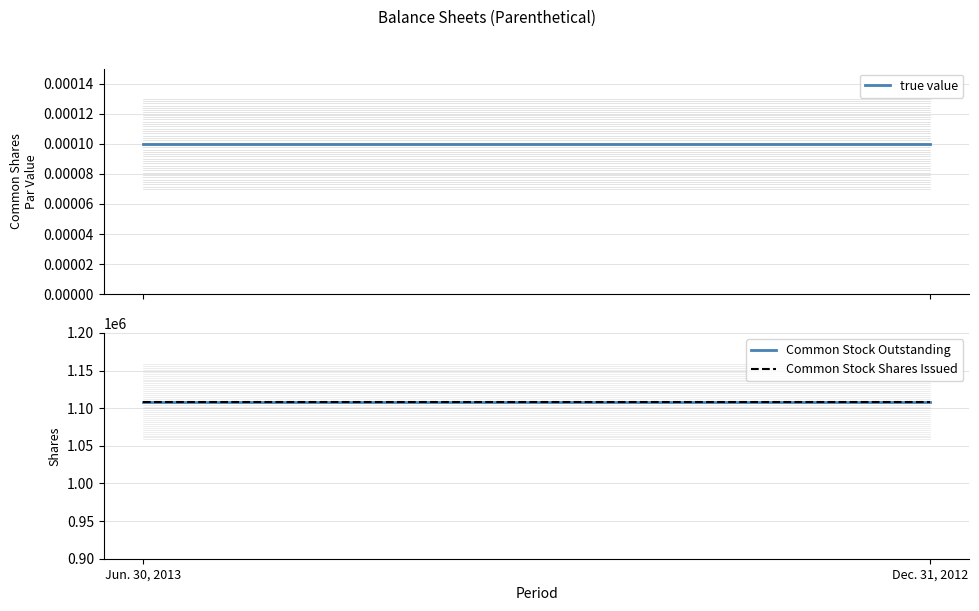

Reading left to right, extract all data points from this chart.

true value: Jun. 30, 2013=0.0	Dec. 31, 2012=0.0
Common Stock Outstanding: Jun. 30, 2013=1108596.0	Dec. 31, 2012=1108596.0
Common Stock Shares Issued: Jun. 30, 2013=1108596.0	Dec. 31, 2012=1108596.0